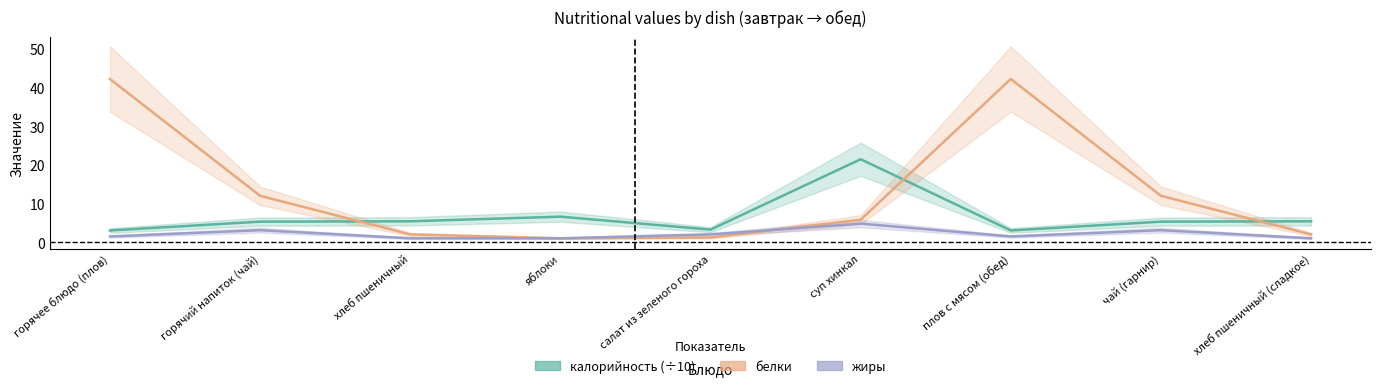

At which category is the sum across all series the highest?

горячее блюдо (плов)